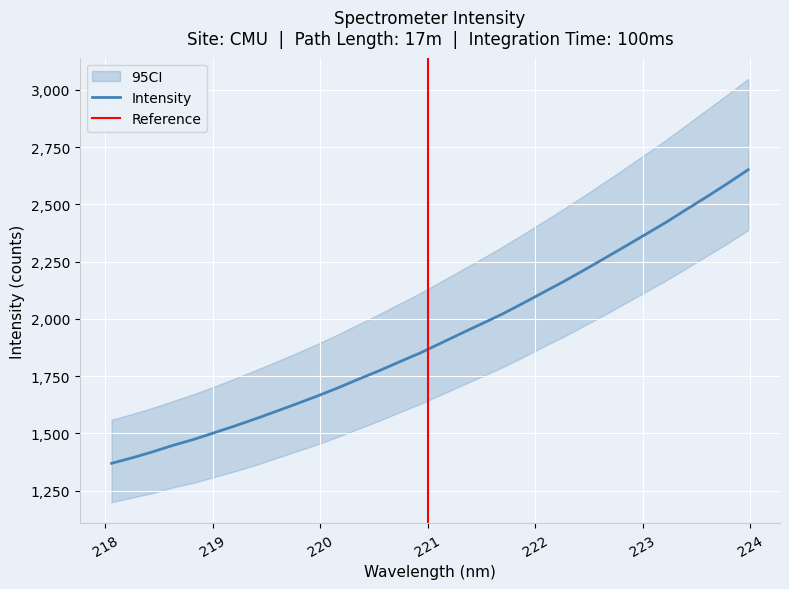

Is it true that the value at 221.6902 is 3000.7?

False